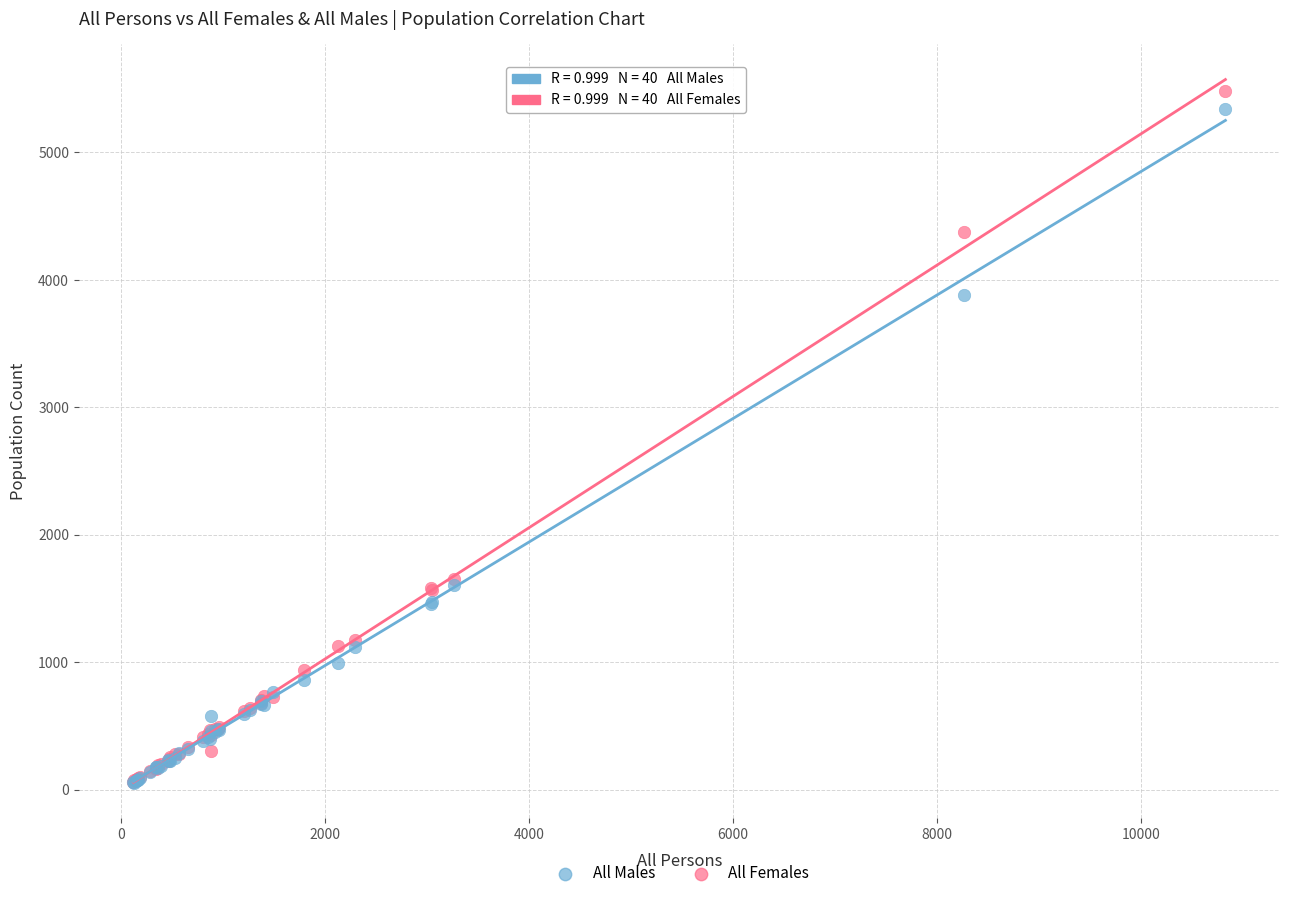

What are all the series names shown in the legend?

All Males, All Females